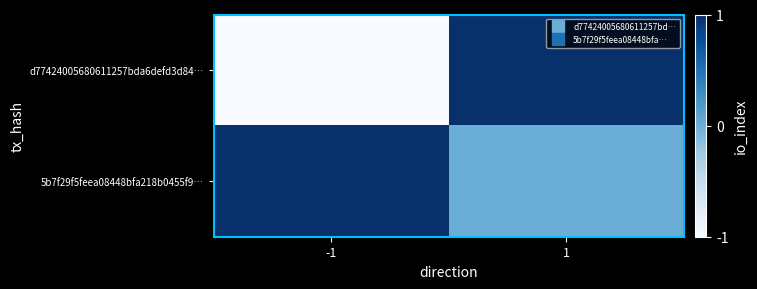

Which label corresponds to the smallest value in the chart?

-1